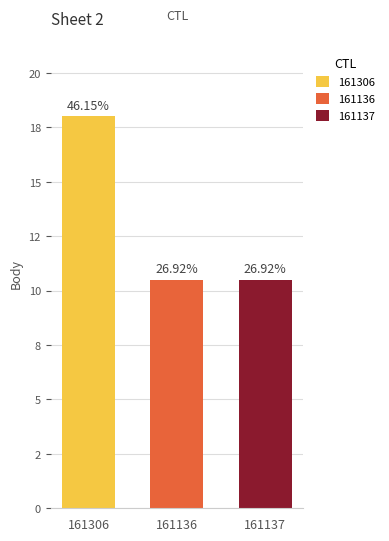

Does the chart contain any negative values?

No